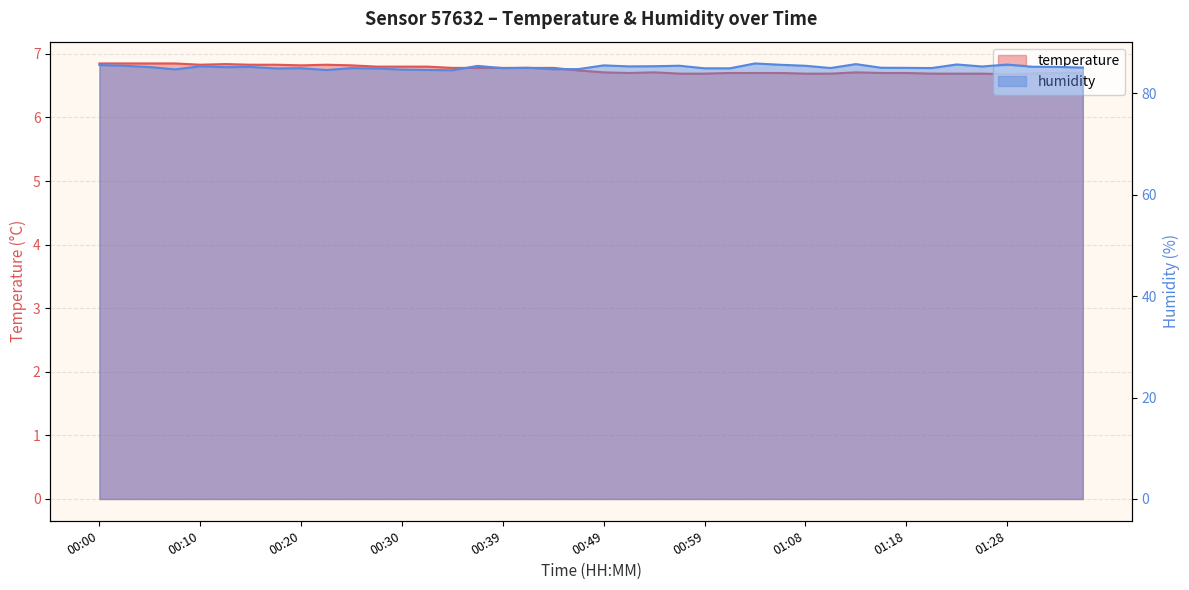

Reading right to left, extract all data points from this chart.

6.7	6.7	6.7	6.7	6.7	6.7	6.7	6.7	6.7	6.7	6.7	6.7	6.7	6.7	6.7	6.7	6.7	6.7	6.7	6.7	6.7	6.8	6.8	6.8	6.8	6.8	6.8	6.8	6.8	6.8	6.8	6.8	6.8	6.8	6.8	6.8	6.8	6.8	6.8	6.8